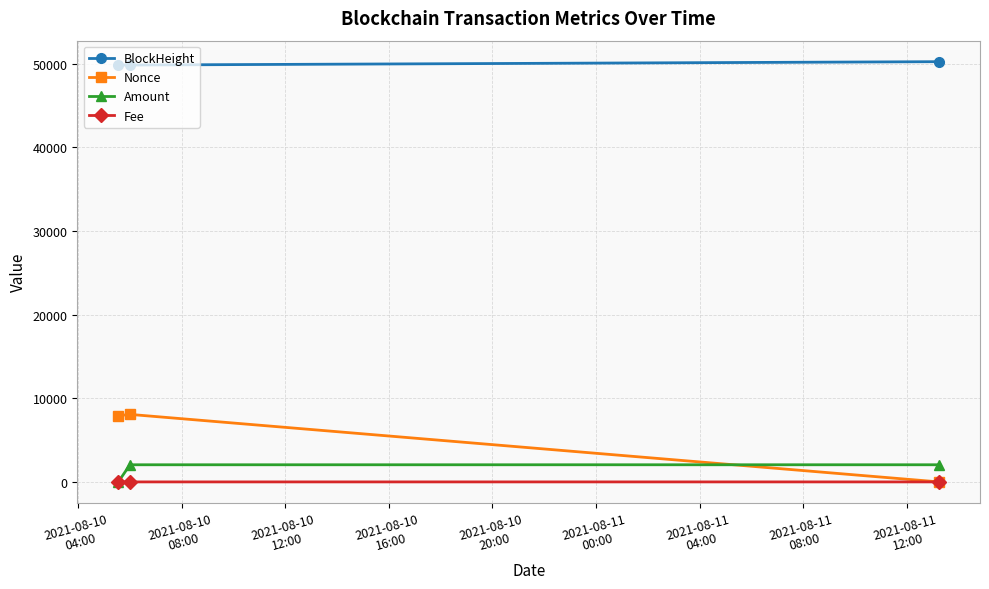

Which series has the widest spread of values?

Nonce